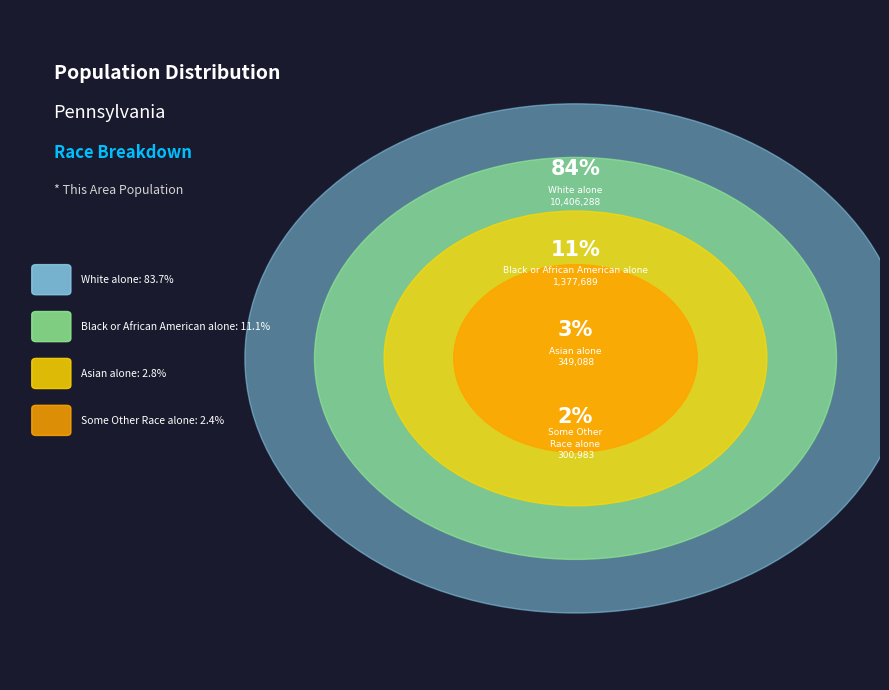

Do Black or African American alone and White alone together represent more than half of the pie?

Yes